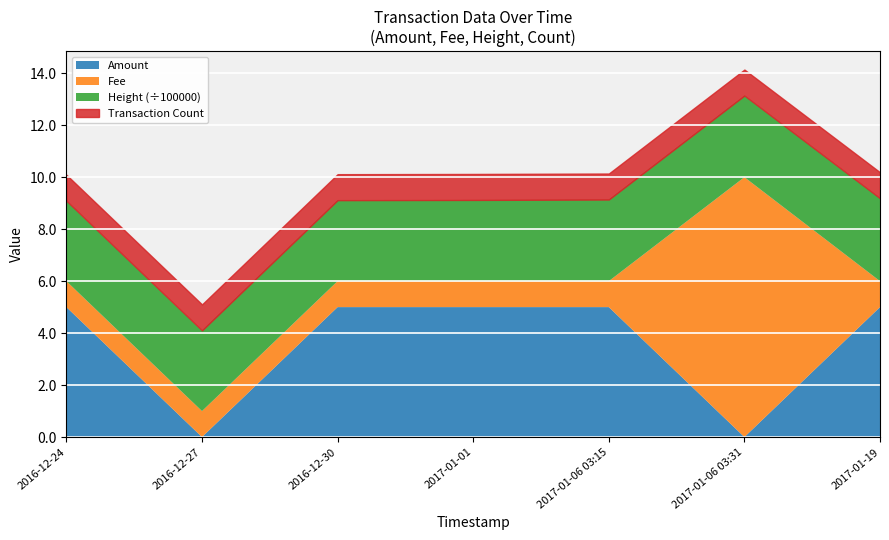

True or false: ID (scaled) has a value of 2915449022874671104 at 2017-01-06 03:31.

False